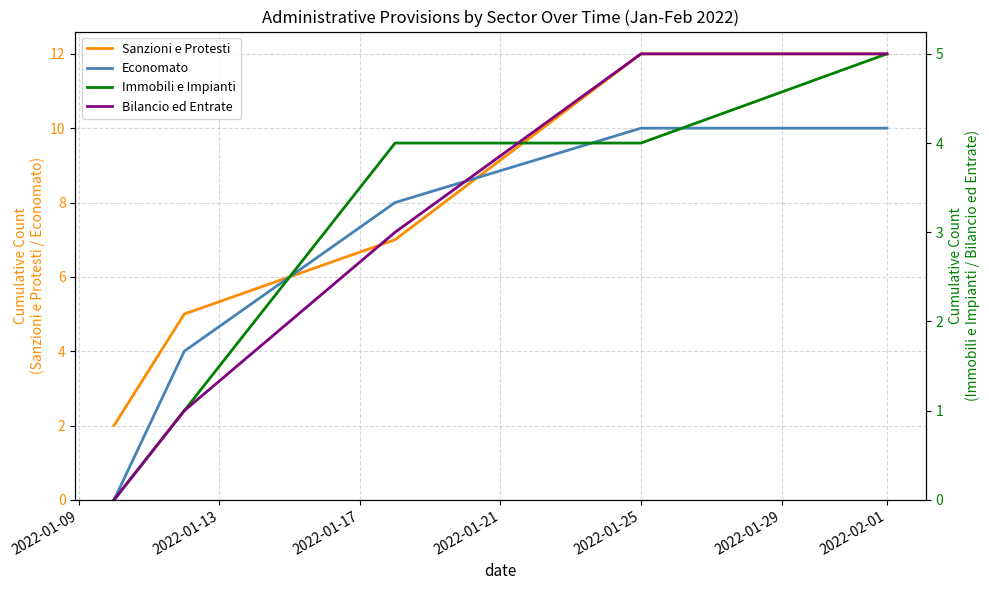

True or false: Sanzioni e Protesti has a value of 12 at 2022-01-25.

True